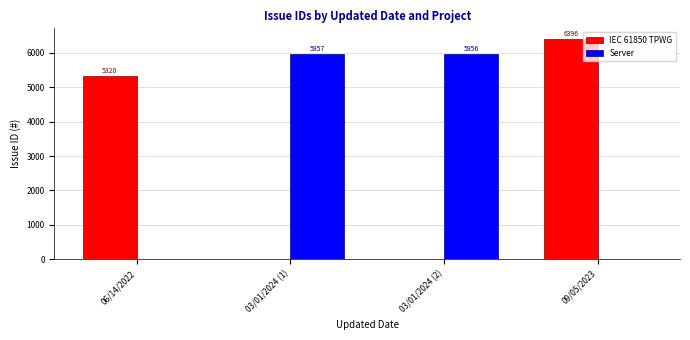

Read the IEC 61850 TPWG value at 06/14/2022, to the nearest 100.

5300